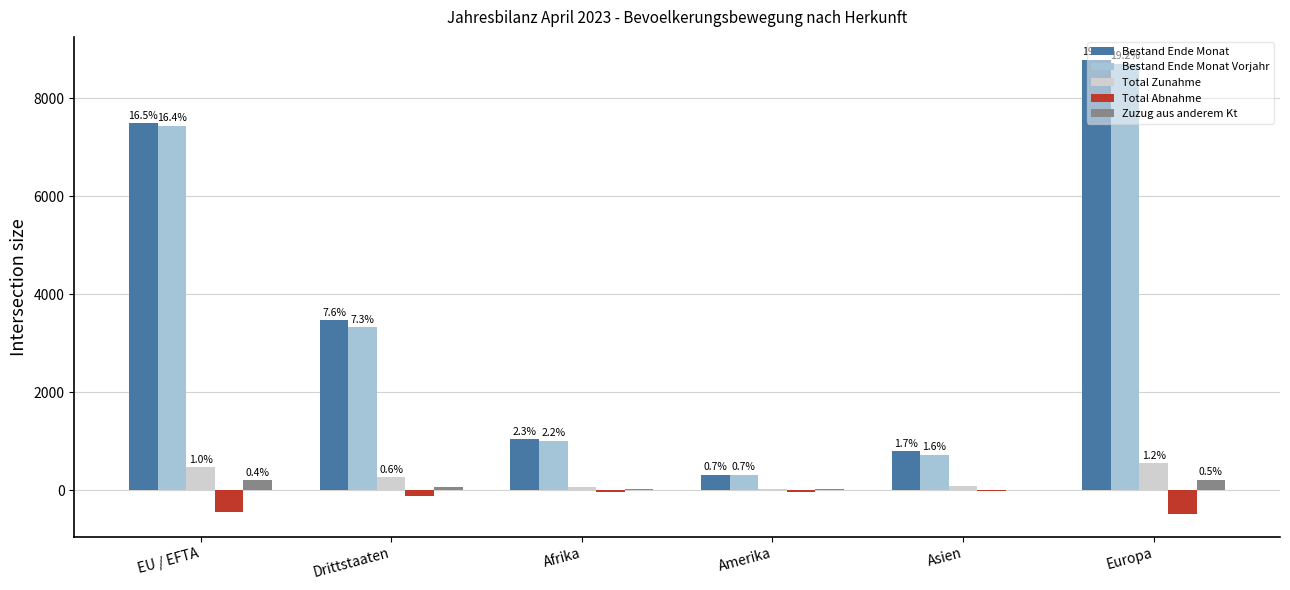

Does the chart contain stacked bars?

No